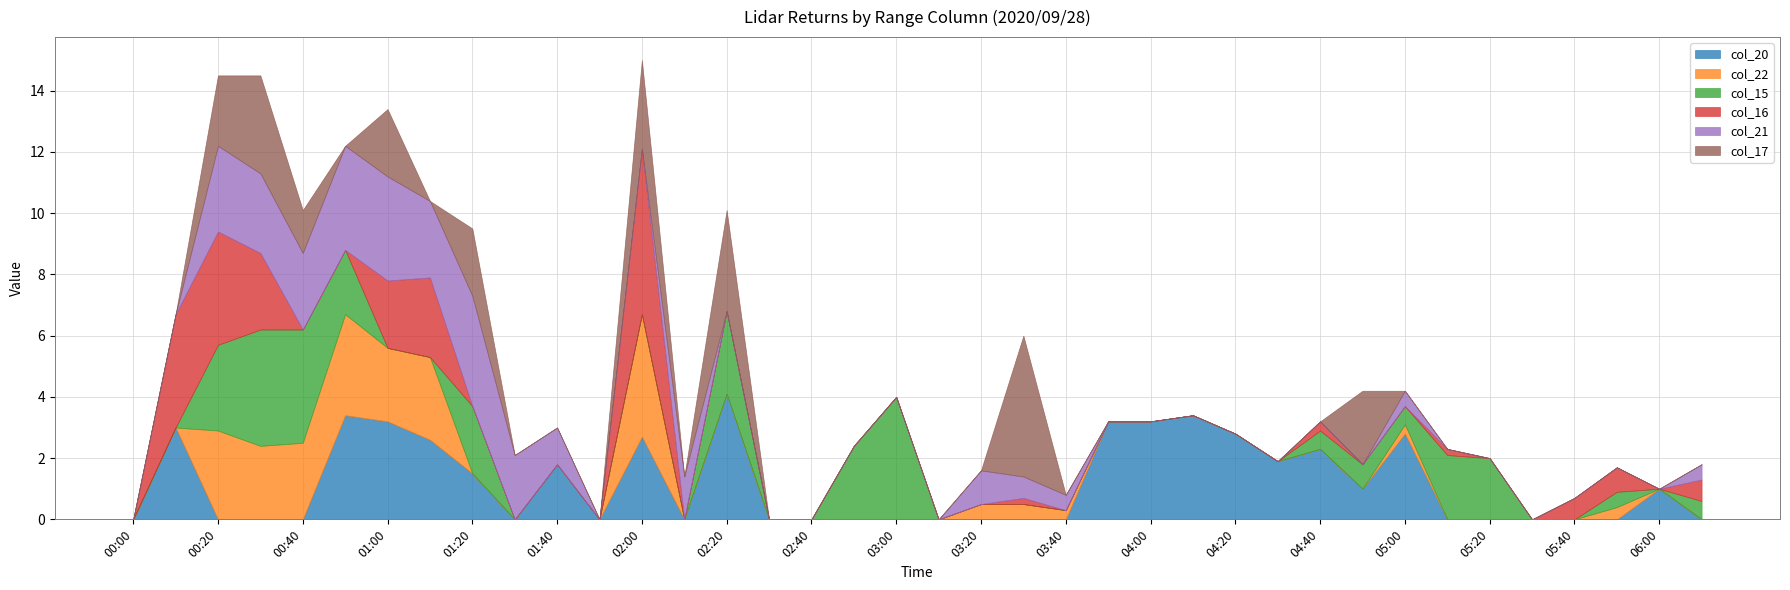

The col_20 series shows 0.0 at 00:20. True or false?

True